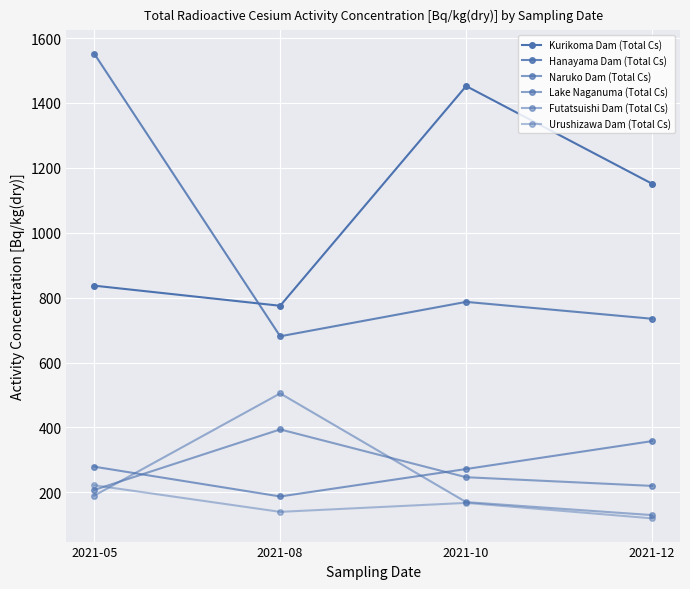

How many values in the Lake Naganuma (Total Cs) series are below 246?

2